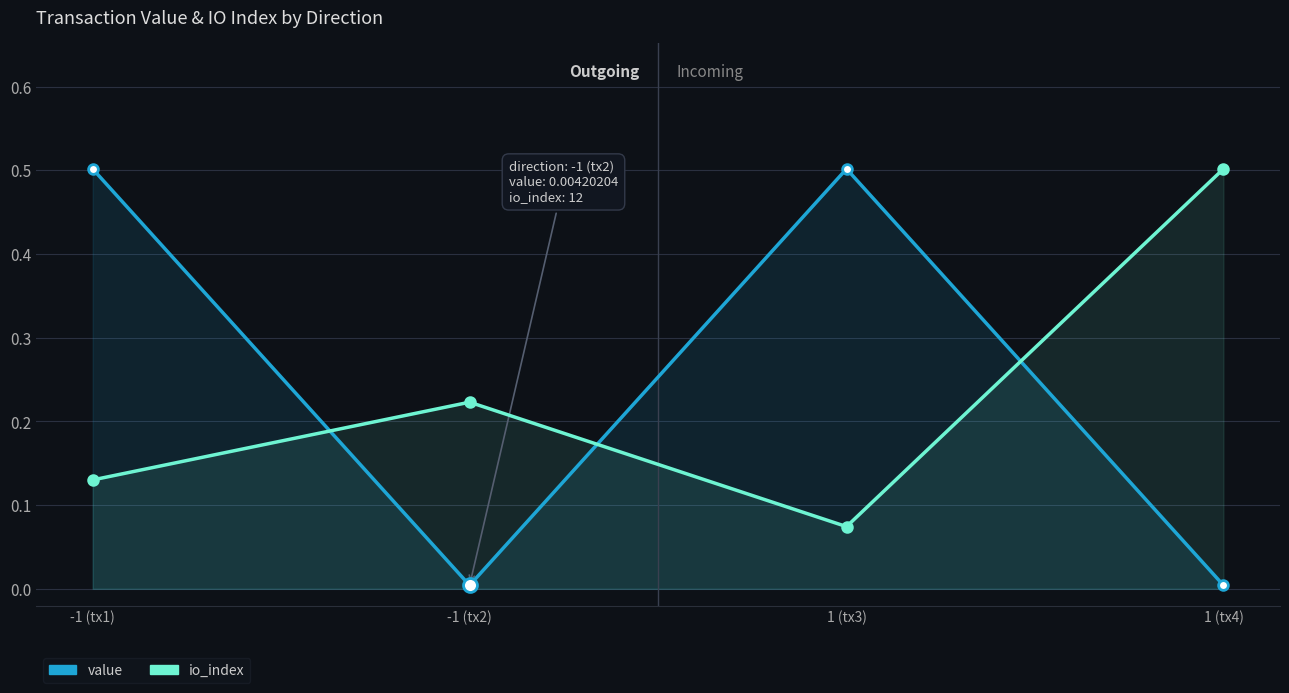

At how many categories does at least one series exceed 0?

4